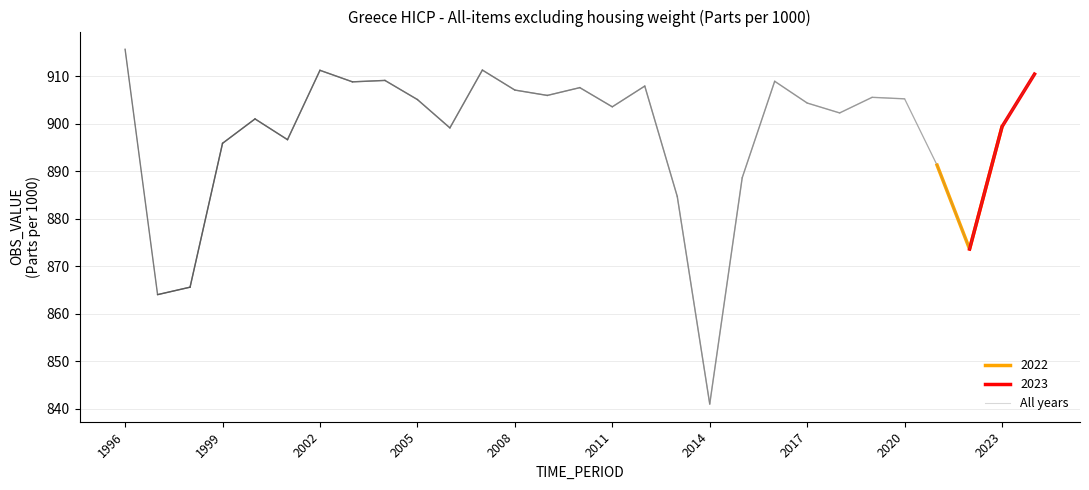

What is the lowest value of the All years series?

841.0